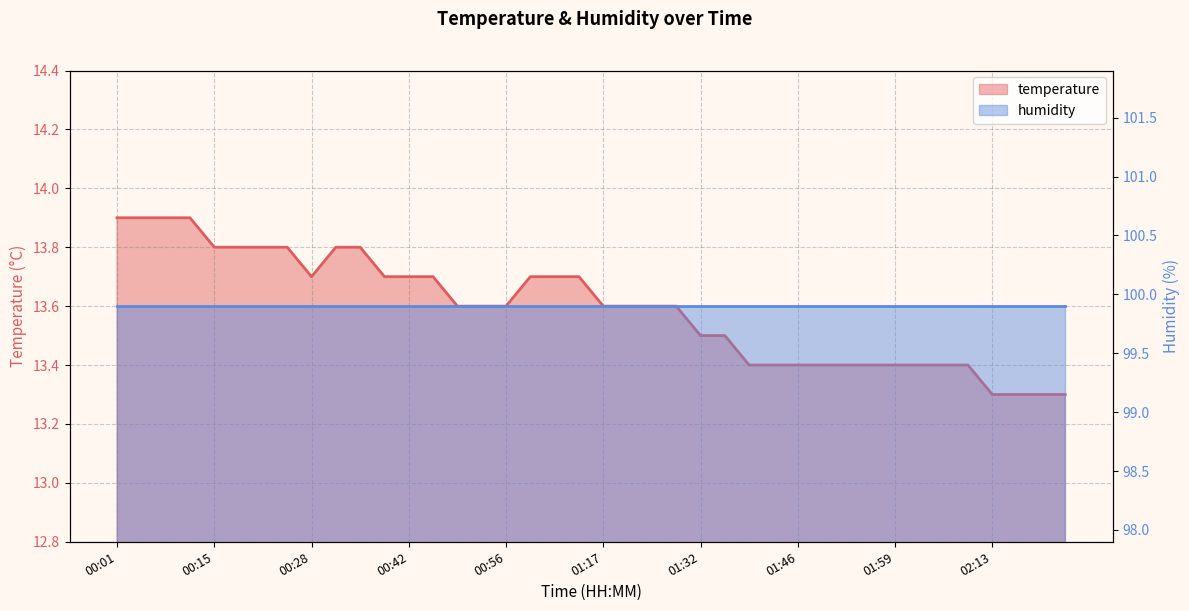

Rank the categories by value from highest to lowest.

00:01, 00:05, 00:08, 00:11, 00:15, 00:18, 00:22, 00:25, 00:32, 00:35, 00:28, 00:39, 00:42, 00:45, 00:59, 01:03, 01:14, 00:49, 00:52, 00:56, 01:17, 01:21, 01:24, 01:28, 01:32, 01:35, 01:39, 01:42, 01:46, 01:49, 01:52, 01:56, 01:59, 02:03, 02:06, 02:09, 02:13, 02:16, 02:20, 02:23